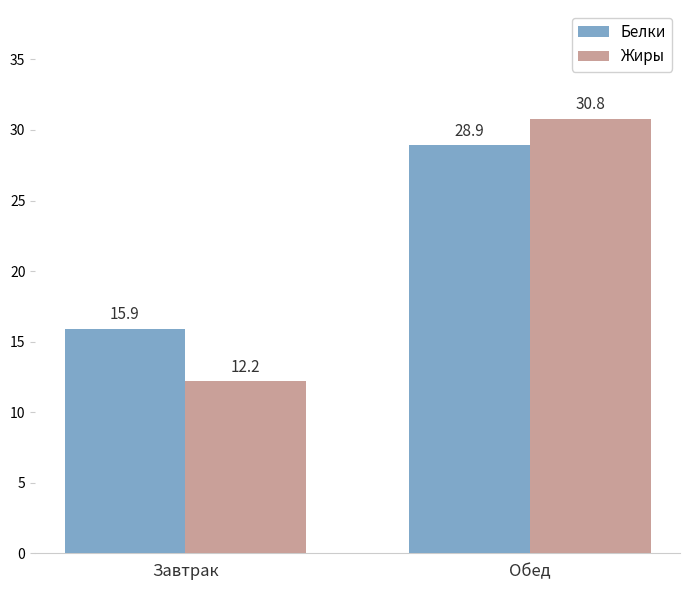

How many data points in Белки are less than 28?

1